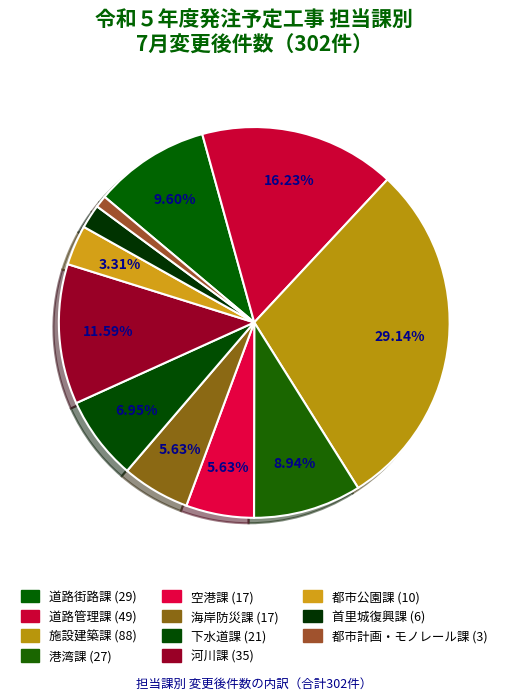

Is there any slice that represents more than half of the pie?

No